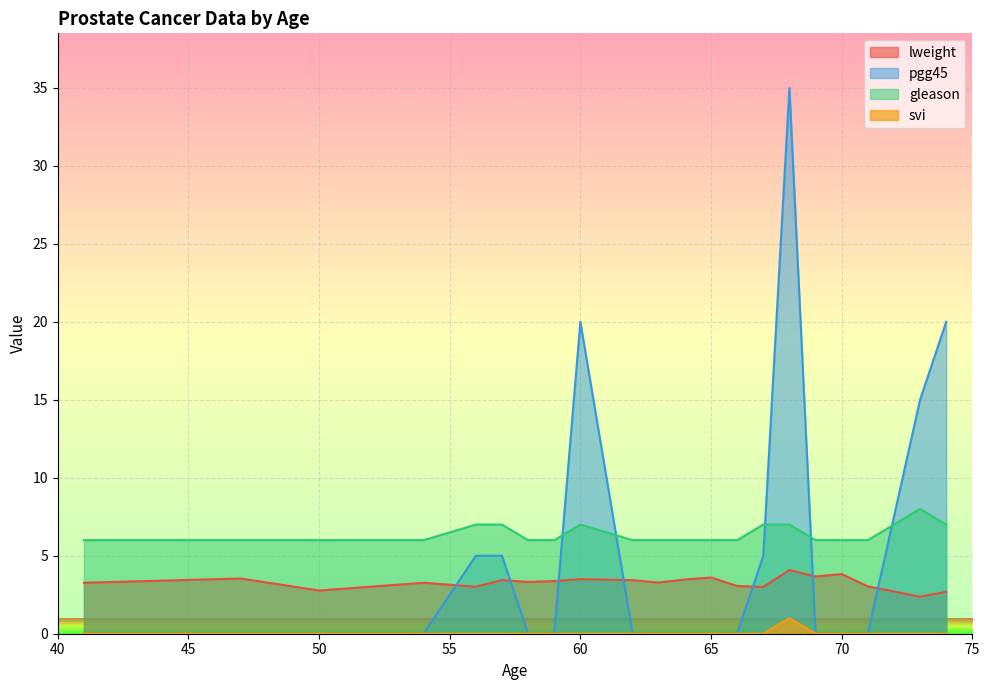

What are all the series names shown in the legend?

lweight, pgg45, gleason, svi